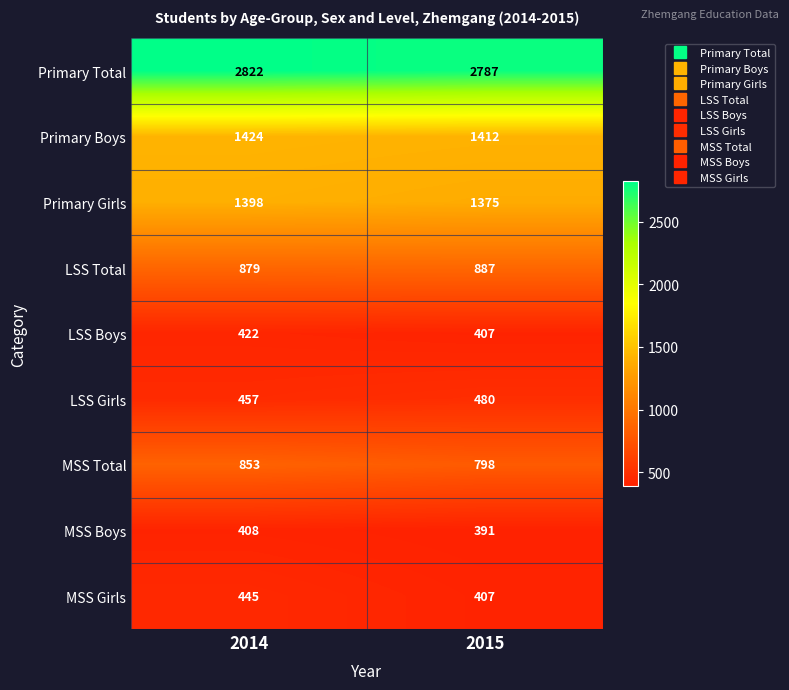

Rank the series by their maximum value, from highest to lowest.

Primary Total, Primary Boys, Primary Girls, LSS Total, MSS Total, LSS Girls, MSS Girls, LSS Boys, MSS Boys